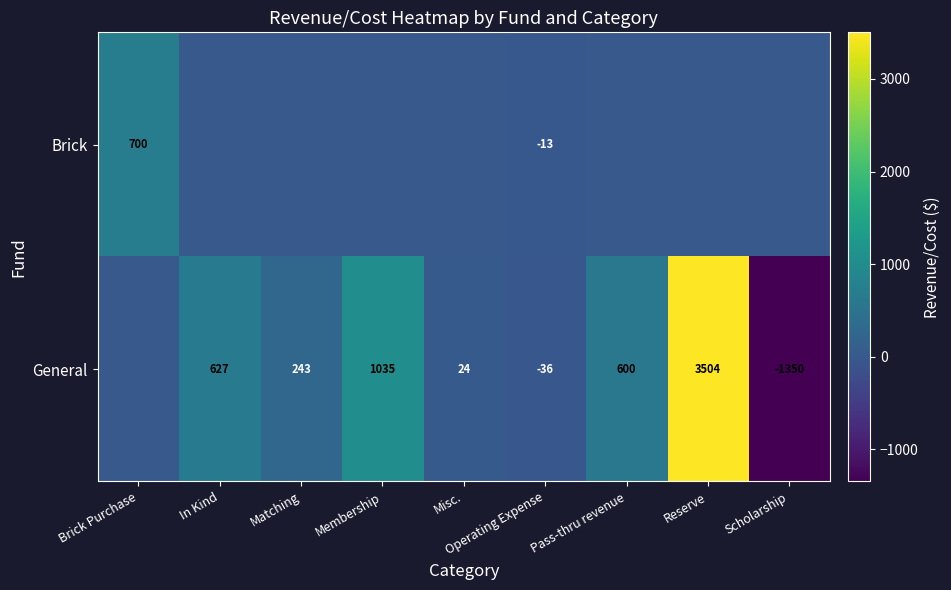

What is the total value across all series at Matching?

243.4